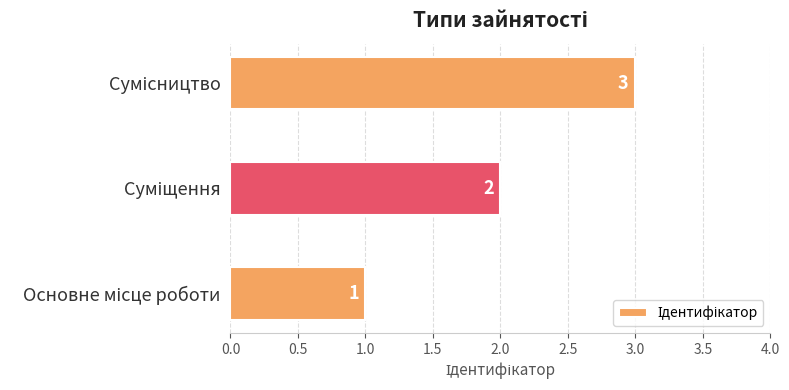

Count the values in the range 1 to 3.

3